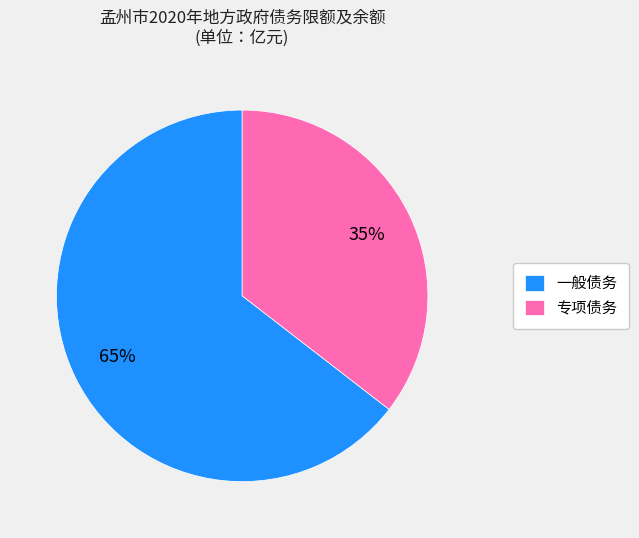

What is the ratio of the value at 专项债务 to the value at 一般债务?

0.5